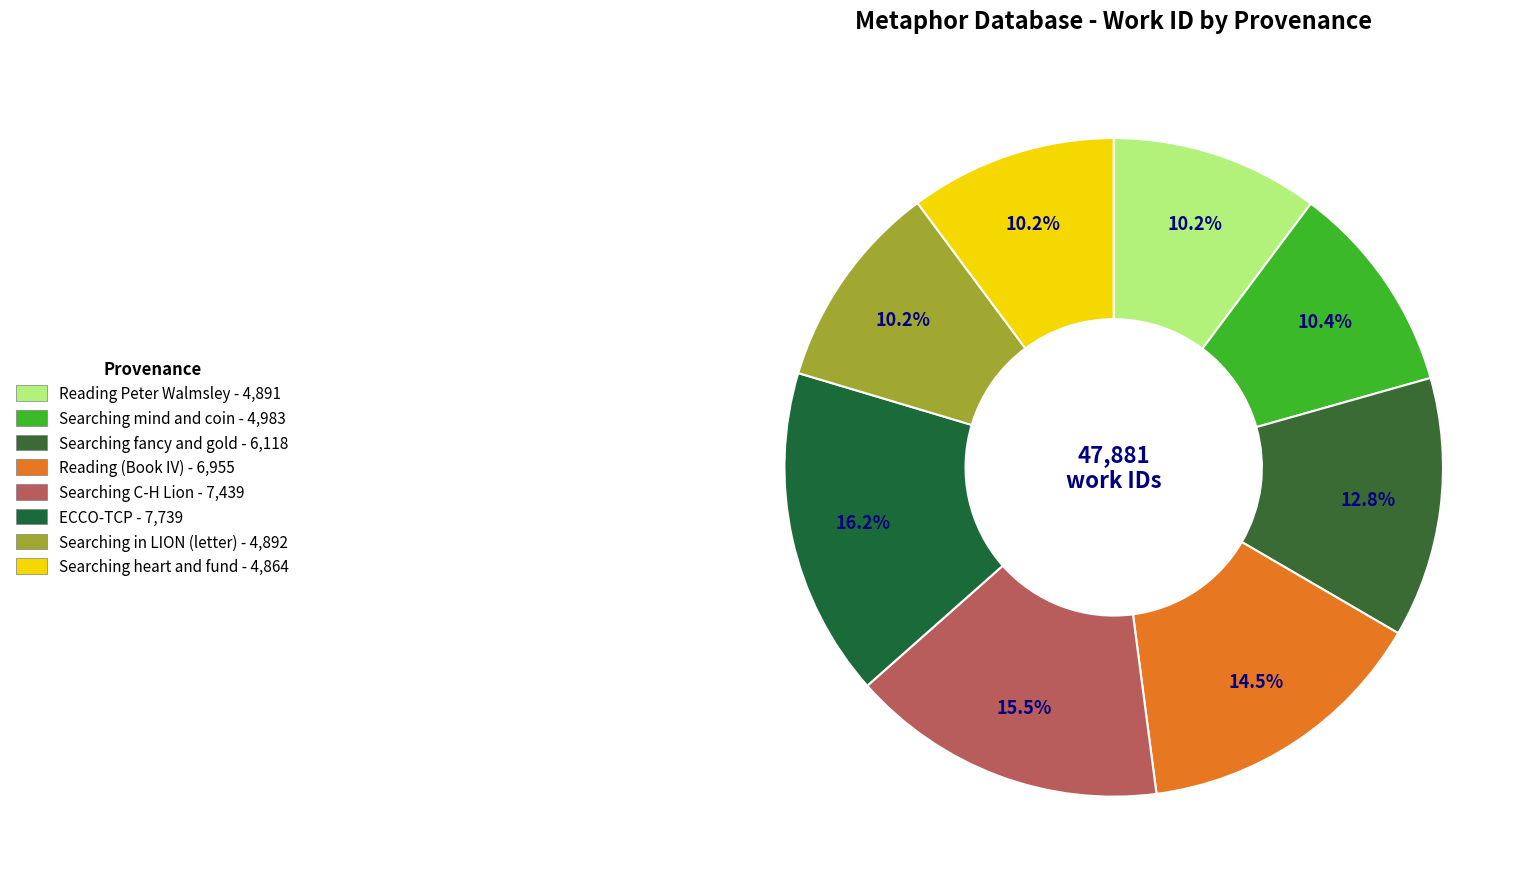

To the nearest percent, what is the average slice percentage?

12%